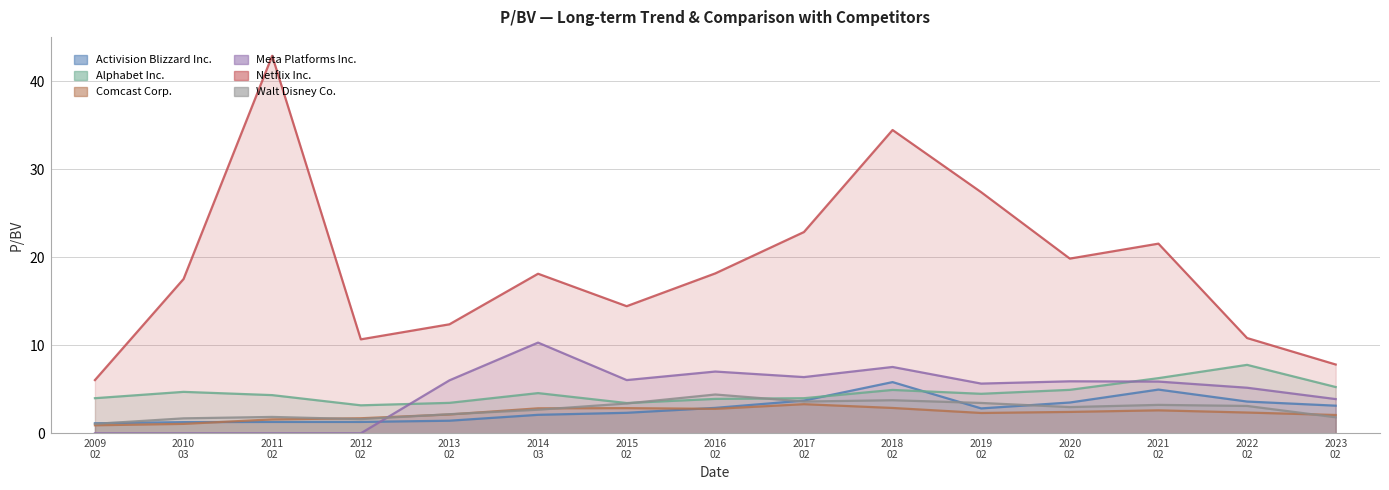

Reading right to left, transcribe all the data shown in this chart.

Activision Blizzard Inc.: 3.1	3.6	5.0	3.5	2.8	5.8	3.7	2.9	2.3	2.1	1.4	1.3	1.3	1.3	1.1
Alphabet Inc.: 5.3	7.8	6.3	4.9	4.5	4.9	4.0	3.9	3.4	4.6	3.5	3.2	4.3	4.7	4.0
Comcast Corp.: 2.1	2.4	2.6	2.4	2.3	2.9	3.3	2.8	2.9	2.8	2.1	1.7	1.6	1.1	0.9
Meta Platforms Inc.: 3.9	5.2	5.9	5.9	5.7	7.5	6.4	7.0	6.0	10.3	6.0	0.0	0.0	0.0	0.0
Netflix Inc.: 7.8	10.8	21.6	19.9	27.4	34.5	22.9	18.2	14.4	18.1	12.4	10.7	42.9	17.5	6.0
Walt Disney Co.: 1.8	3.1	3.2	3.0	3.5	3.8	3.6	4.4	3.4	2.7	2.2	1.6	1.9	1.7	1.1